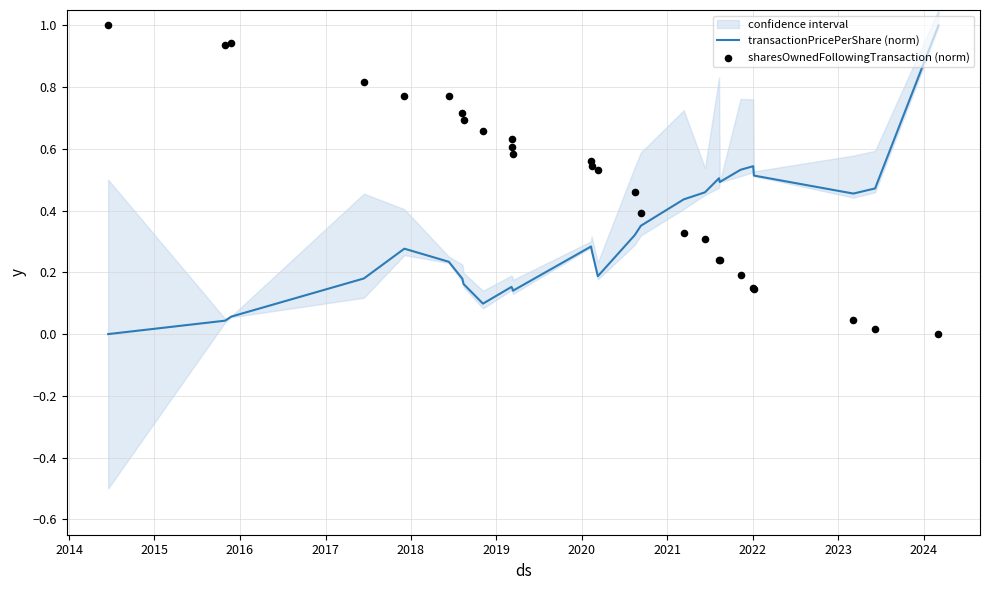

Is the value of transactionPricePerShare (norm) at 25 greater than the value of sharesOwnedFollowingTransaction (norm) at 16?

Yes